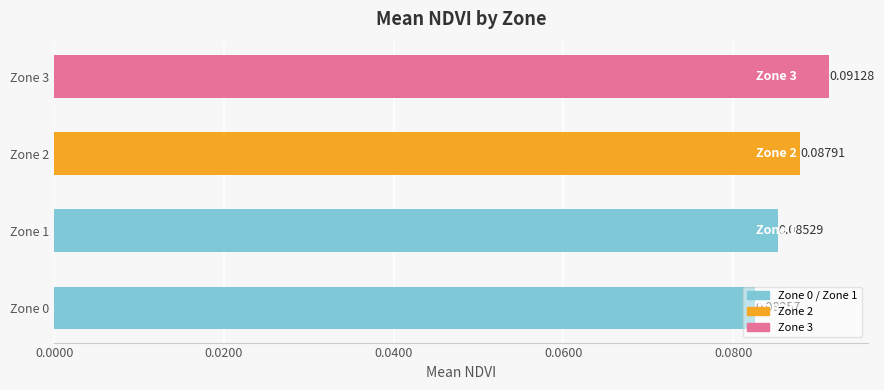

Reading left to right, transcribe all the data shown in this chart.

0.1	0.1	0.1	0.1